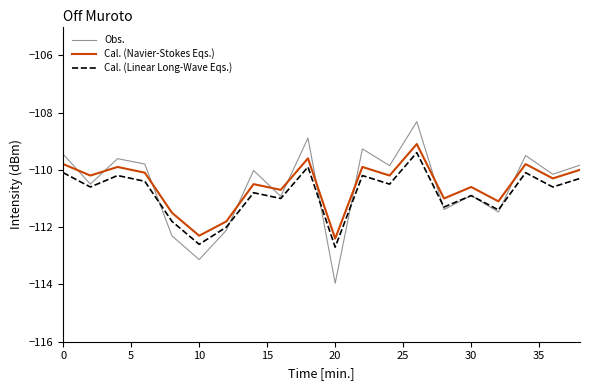

Which series has the largest range (max minus min)?

Obs.